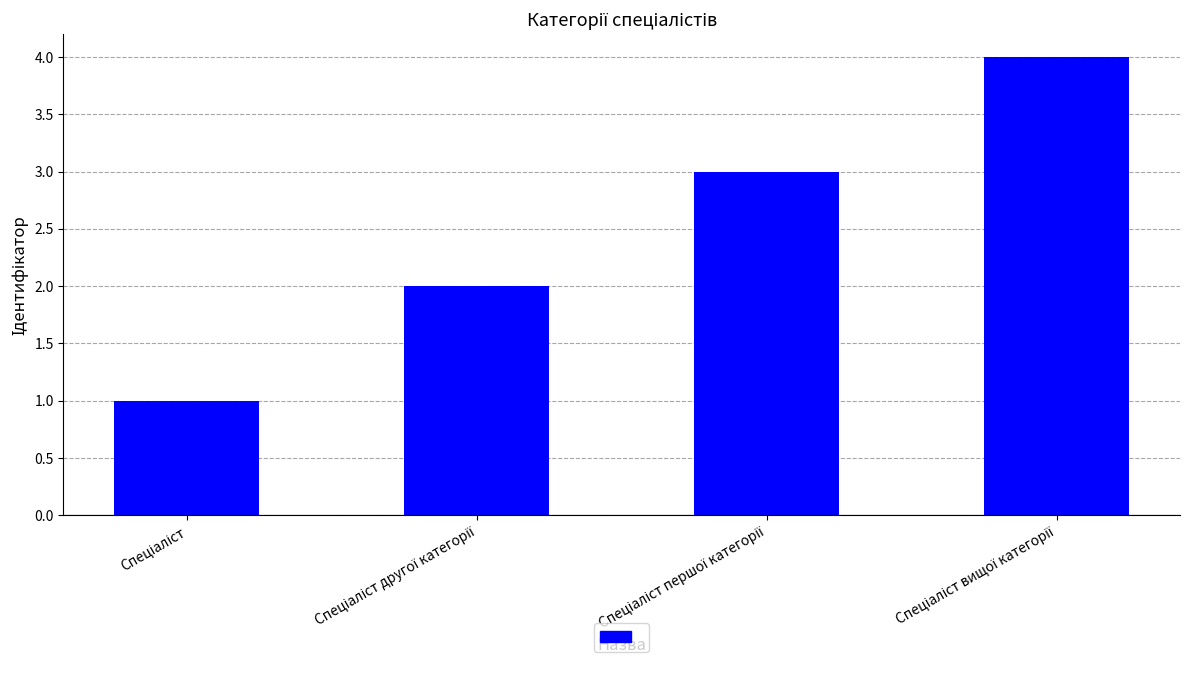

What is the maximum value shown in the chart?

4